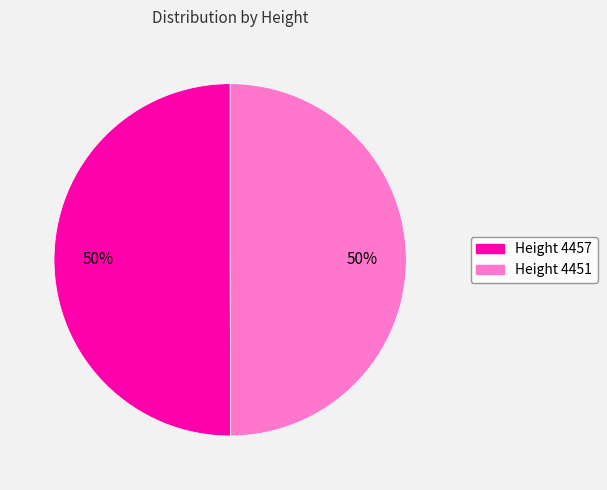

To the nearest percent, what is the combined percentage of Height 4457 and Height 4451?

100%